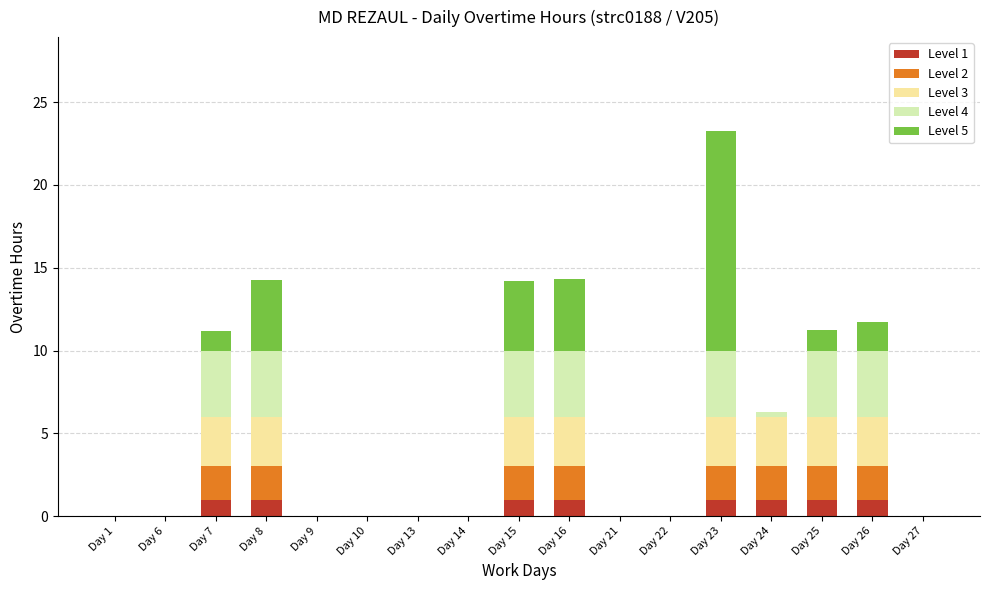

At which category is the sum across all series the highest?

Day 23